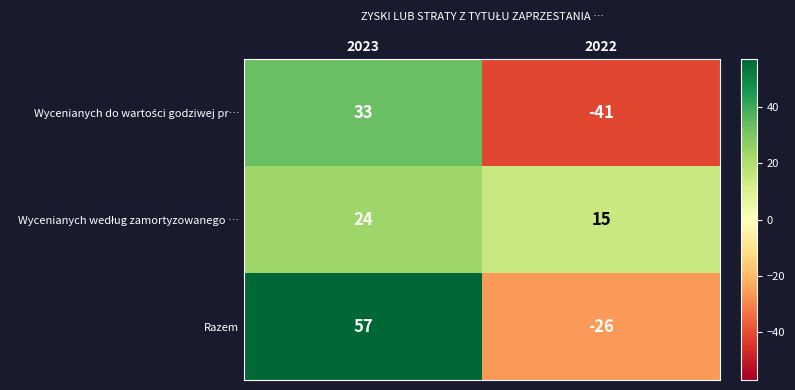

What is the total value across all series at 2022?

-52